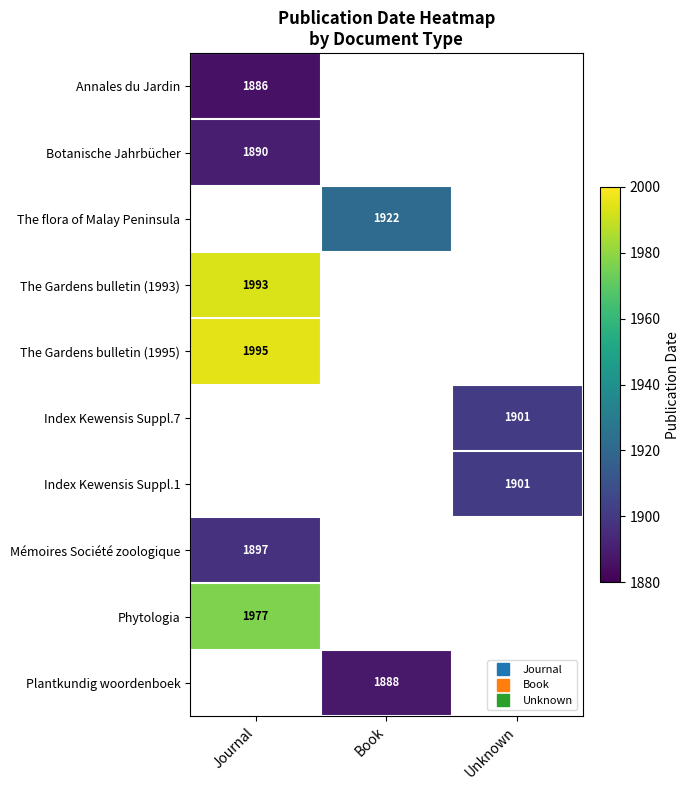

Between Unknown and Journal, which is larger?

Journal